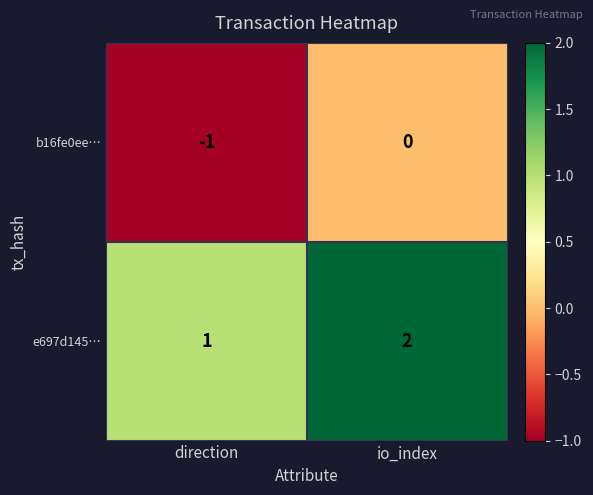

List the series in order of their overall mean, lowest first.

b16fe0ee…, e697d145…